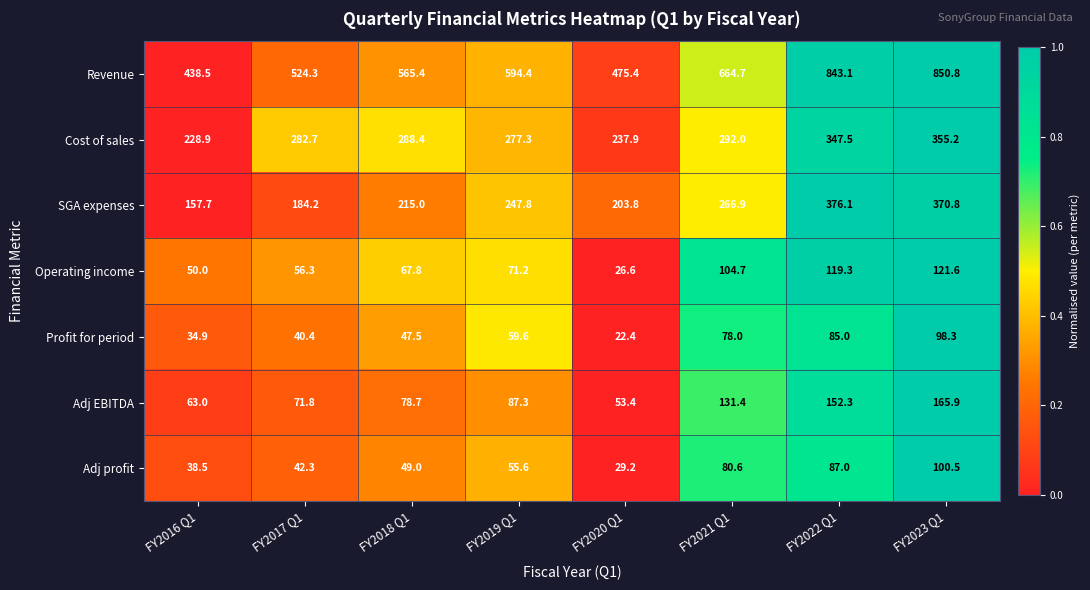

What is the sum of the Adj profit values at FY2023 Q1 and FY2017 Q1?

142.8